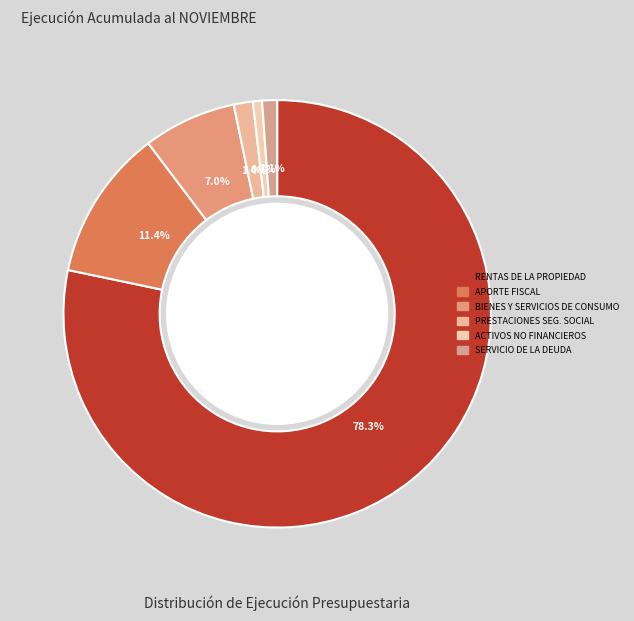

How many slices are in this pie chart?

6